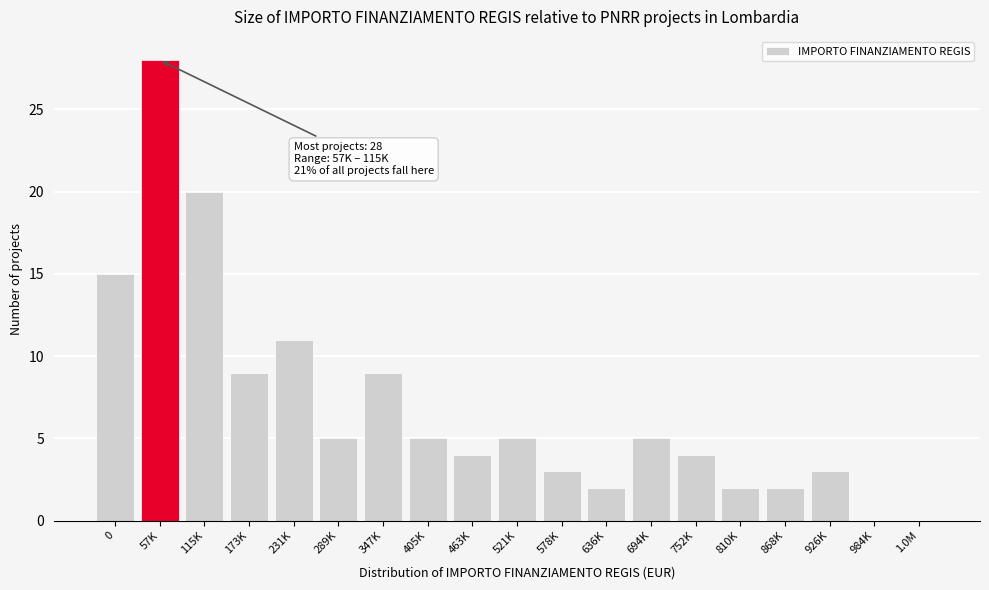

Reading right to left, extract all data points from this chart.

1.0M=0	984K=0	926K=3	868K=2	810K=2	752K=4	694K=5	636K=2	578K=3	521K=5	463K=4	405K=5	347K=9	289K=5	231K=11	173K=9	115K=20	57K=28	0=15